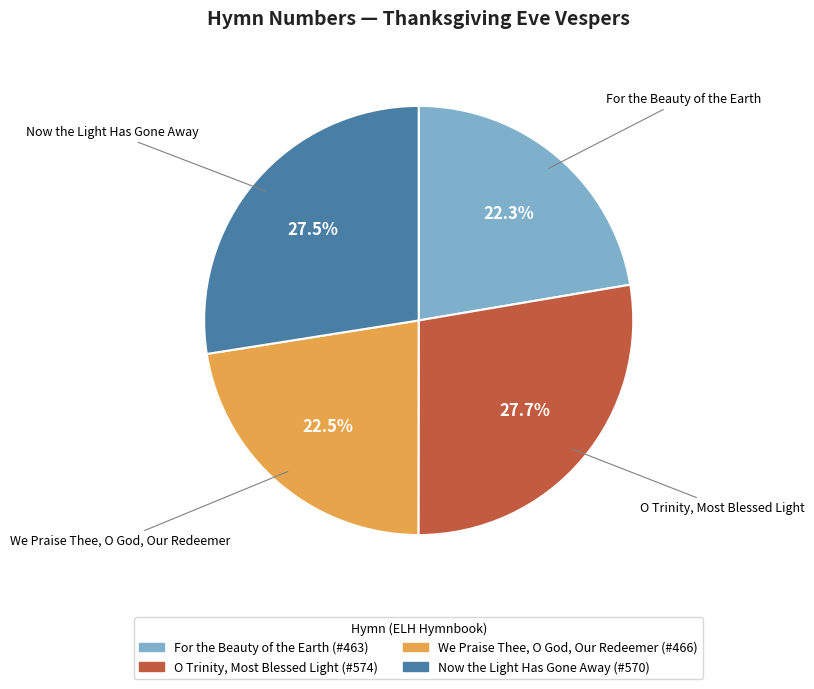

True or false: For the Beauty of the Earth accounts for 22% of the total.

True